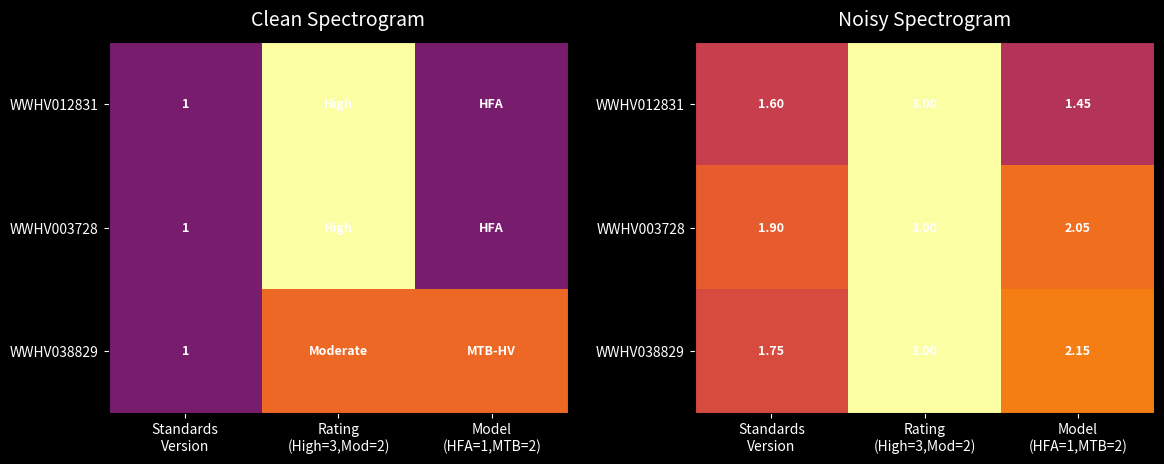

The value of WWHV038829 at Rating (High=3,Mod=2) is 4.5. True or false?

False